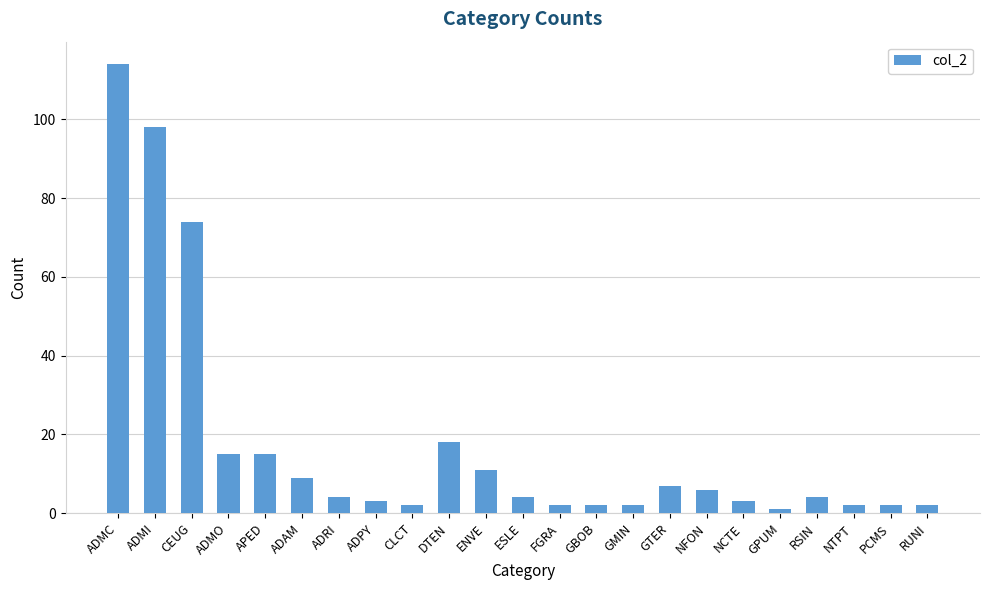

Reading left to right, transcribe all the data shown in this chart.

ADMC=114	ADMI=98	CEUG=74	ADMO=15	APED=15	ADAM=9	ADRI=4	ADPY=3	CLCT=2	DTEN=18	ENVE=11	ESLE=4	FGRA=2	GBOB=2	GMIN=2	GTER=7	NFON=6	NCTE=3	GPUM=1	RSIN=4	NTPT=2	PCMS=2	RUNI=2